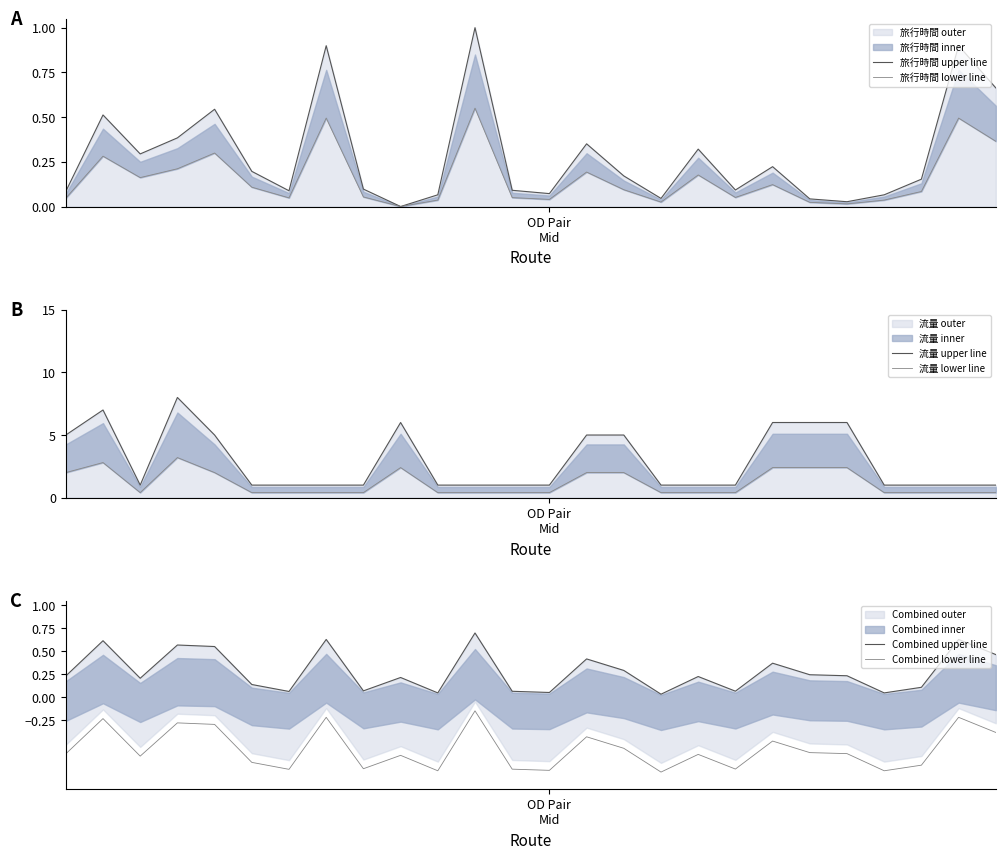

Is the value of 旅行時間 upper line at 6 greater than the value of 流量 lower line at 12?

No